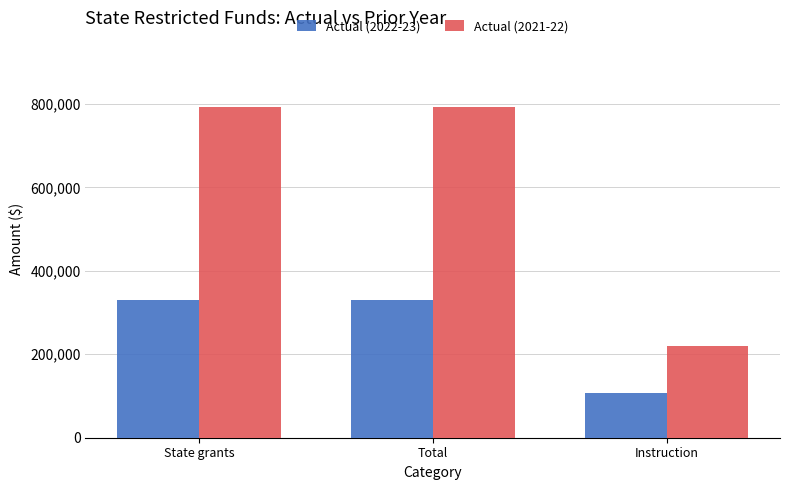

Between State grants and Instruction, which series saw the biggest shift?

Actual (2021-22)